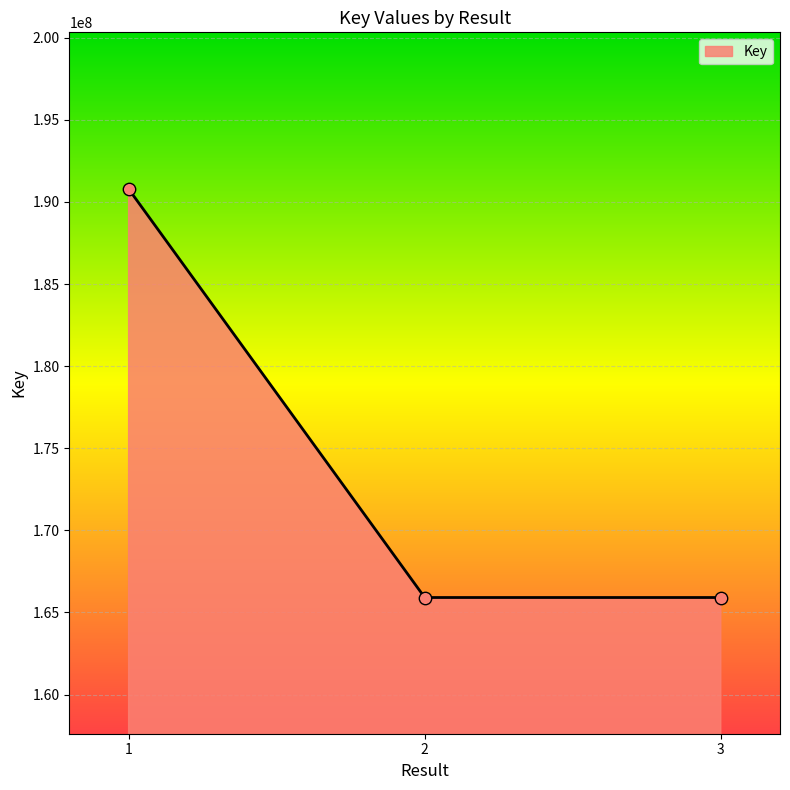

What is the change in value from 2 to 3?

+38